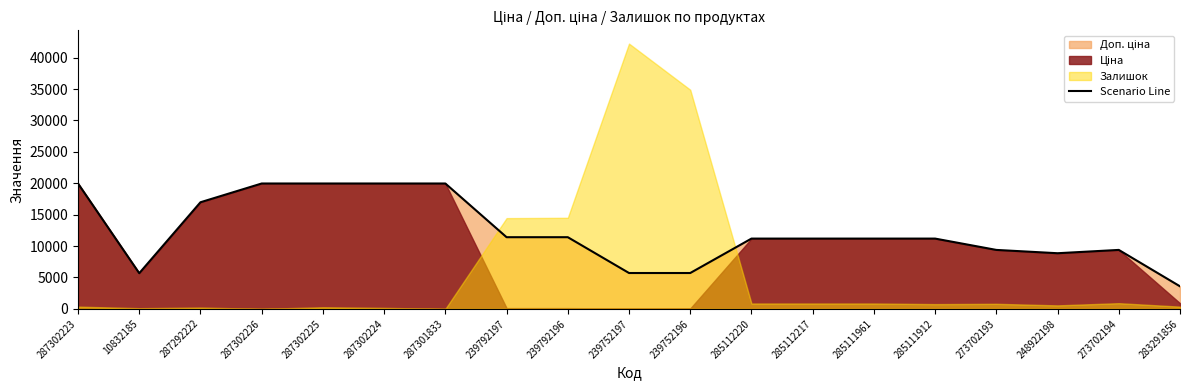

What is the value of the 17th point from the left?

8856.7